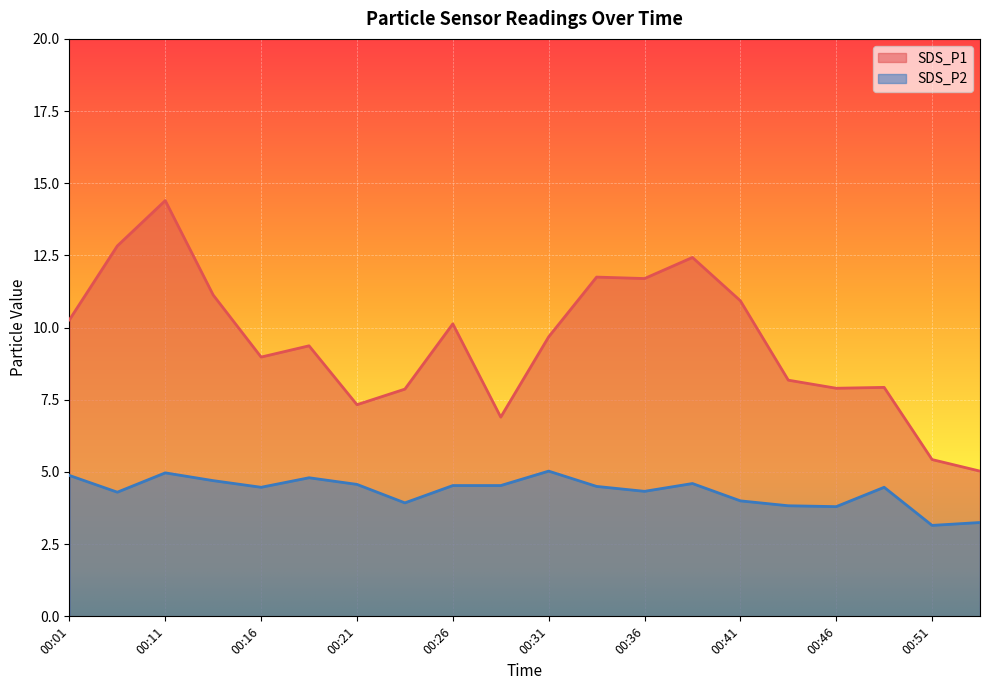

The value of SDS_P2 at 00:21 is 4.6. True or false?

True